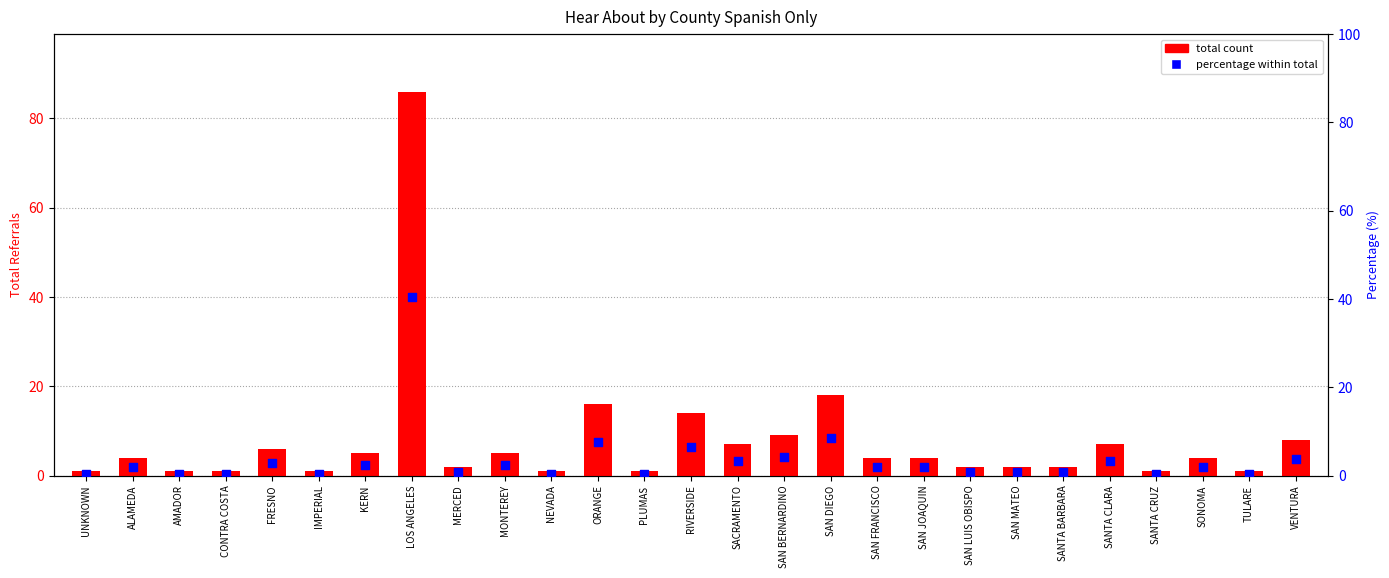

Which series has the largest Y range (max minus min)?

total count